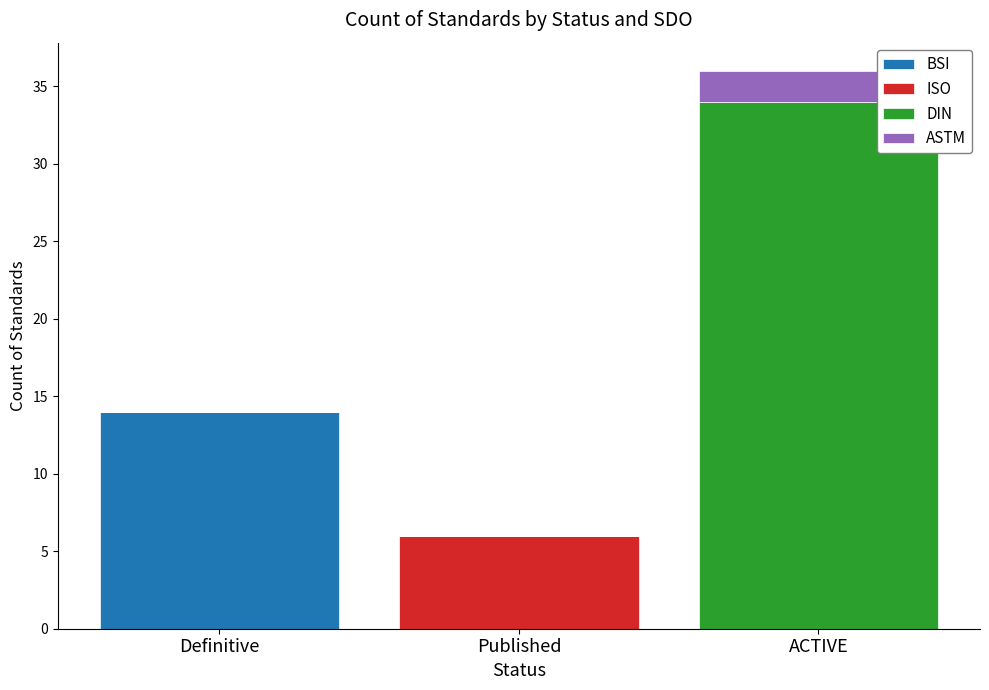

Reading left to right, transcribe the values for BSI.

Definitive=14	Published=0	ACTIVE=0